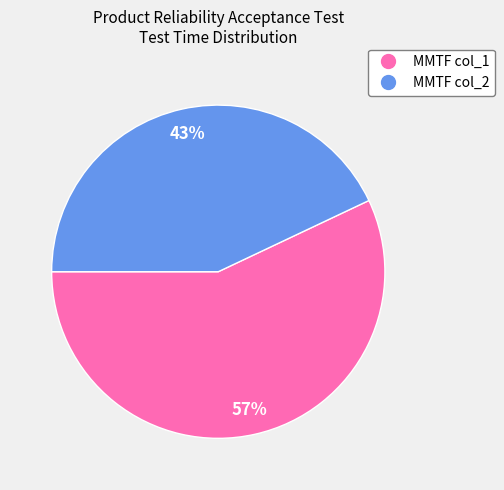

Which category has the biggest portion of the pie?

MMTF col_1